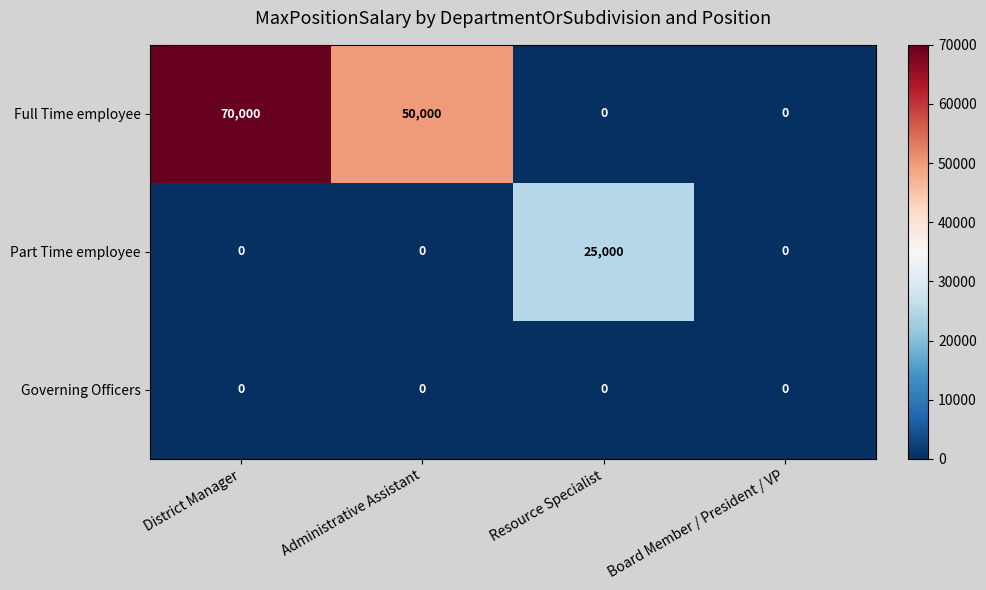

What is the sum of all Full Time employee values?

120000